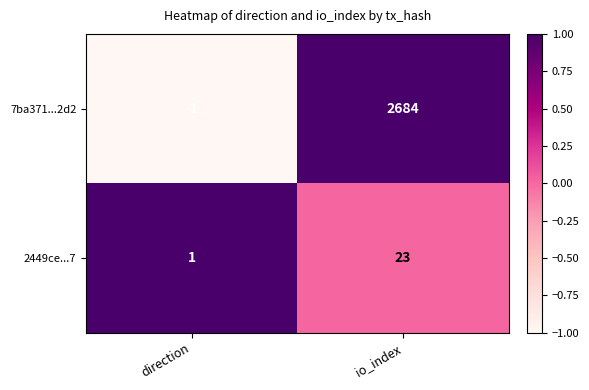

Which series has the largest total across all categories?

7ba371...2d2